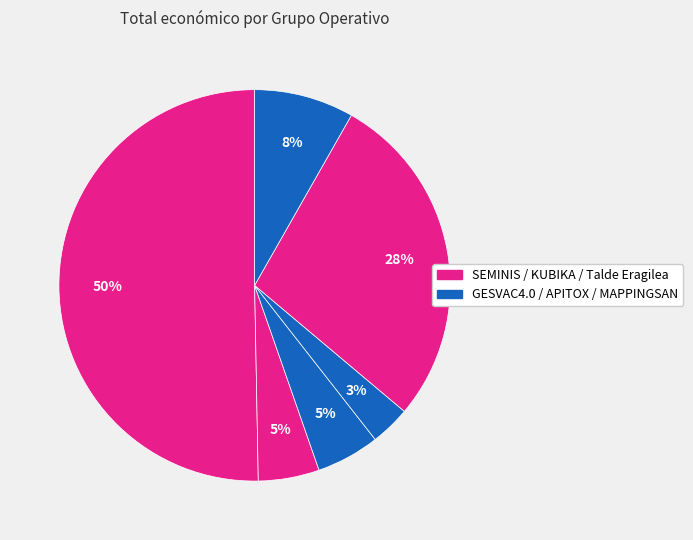

How many slices are in this pie chart?

6